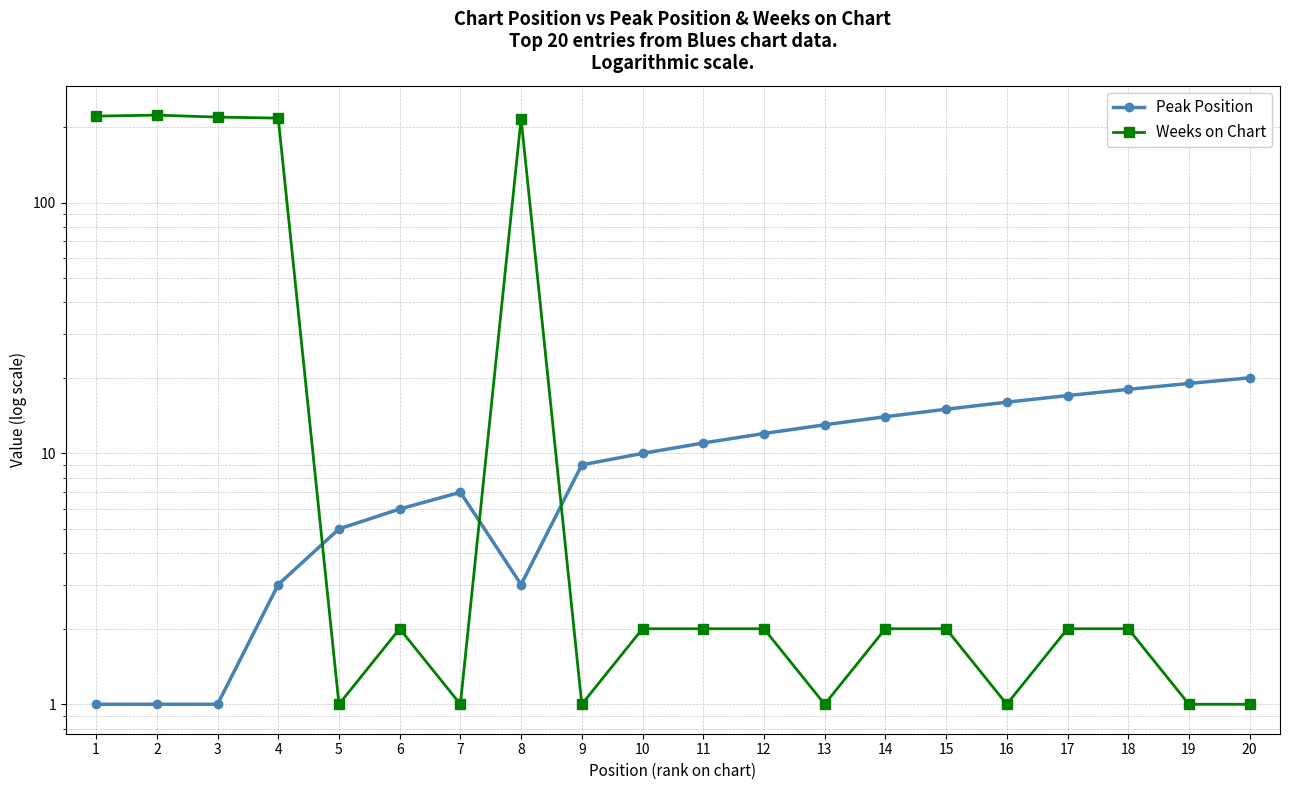

True or false: Peak Position has a value of 1 at 1.

True